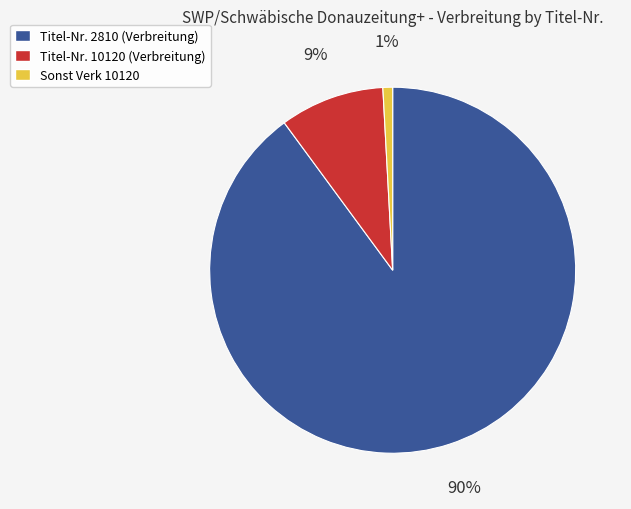

Combined, do Titel-Nr. 10120 (Verbreitung) and Titel-Nr. 2810 (Verbreitung) account for over 50%?

Yes